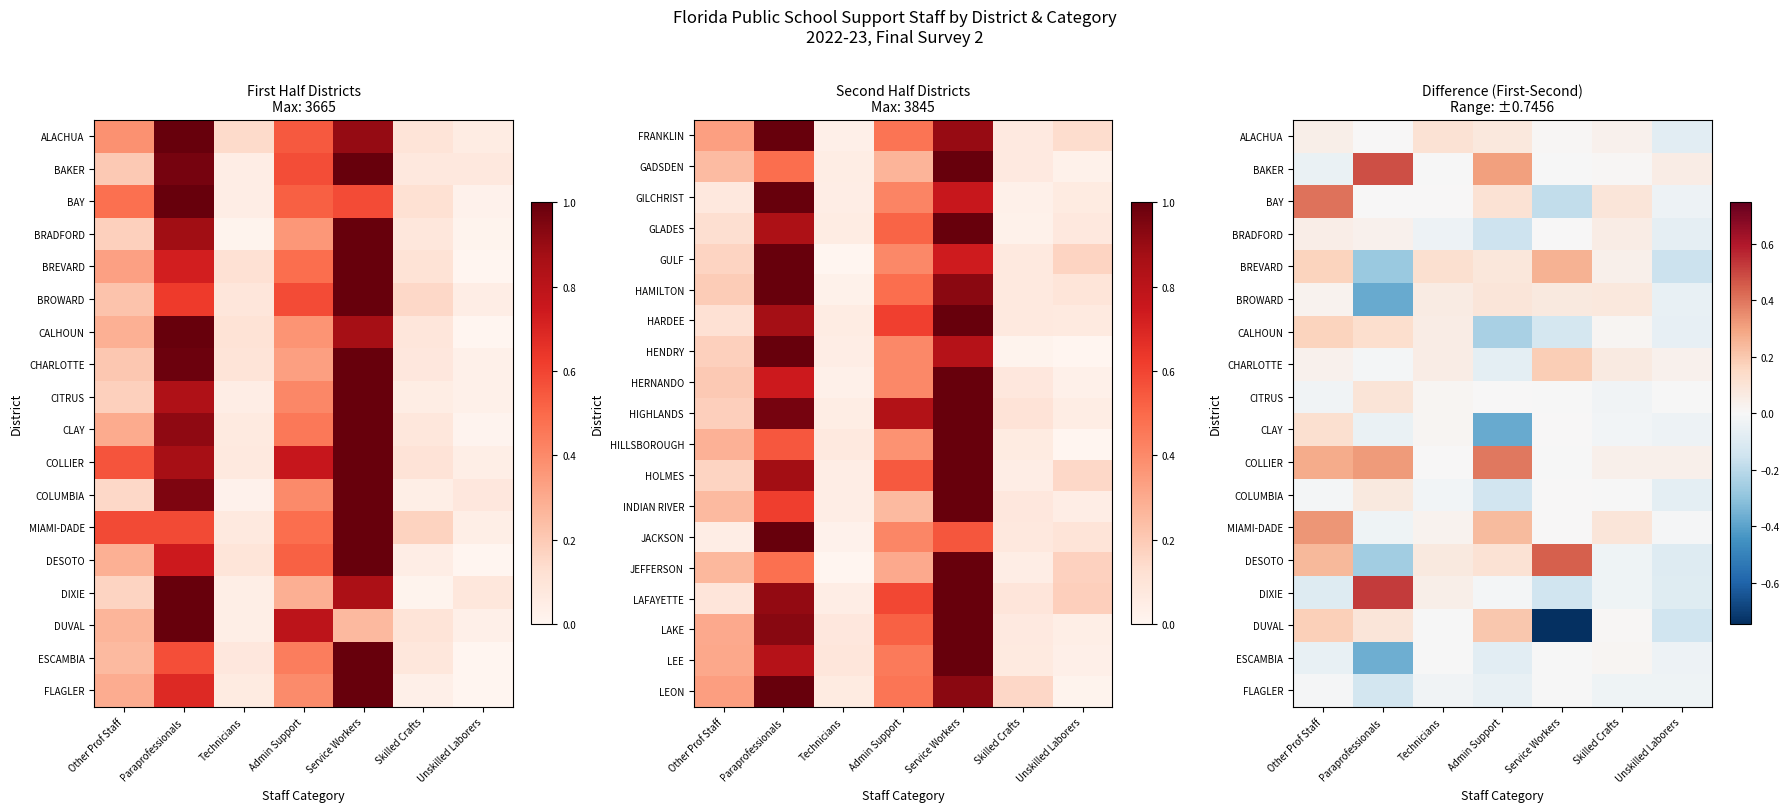

The BREVARD series shows 0.4 at Service Workers. True or false?

False